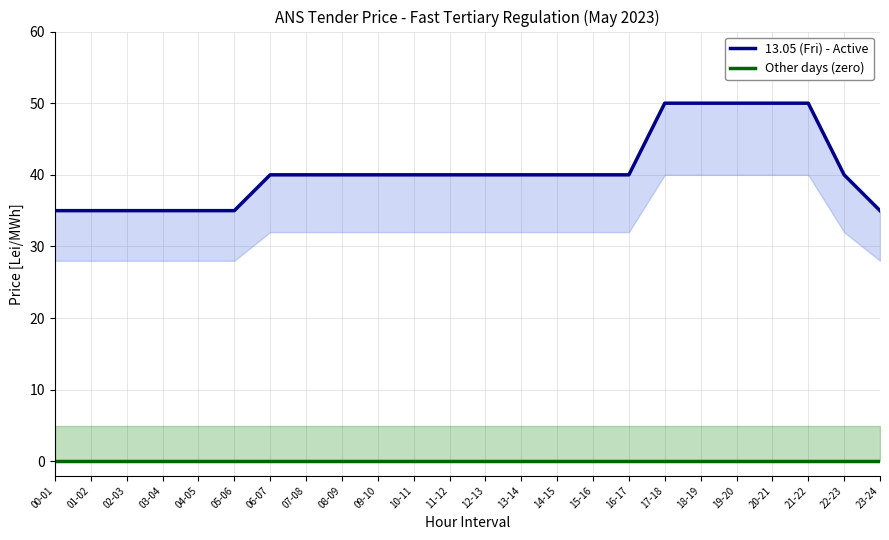

List the series in order of their peak value, lowest first.

Other days (zero), 13.05 (Fri) - Active